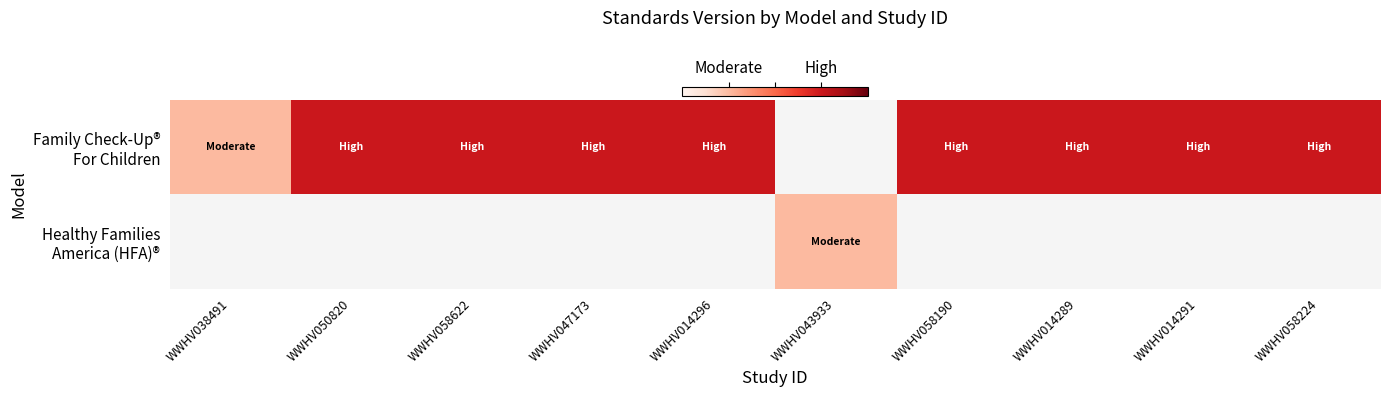

What is the spread (max minus min) of values at WWHV058190?

2